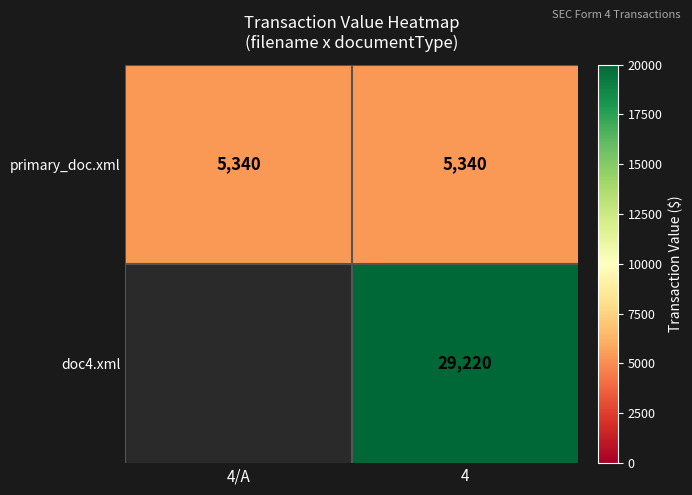

What is the sum of the primary_doc.xml values at 4/A and 4?

10680